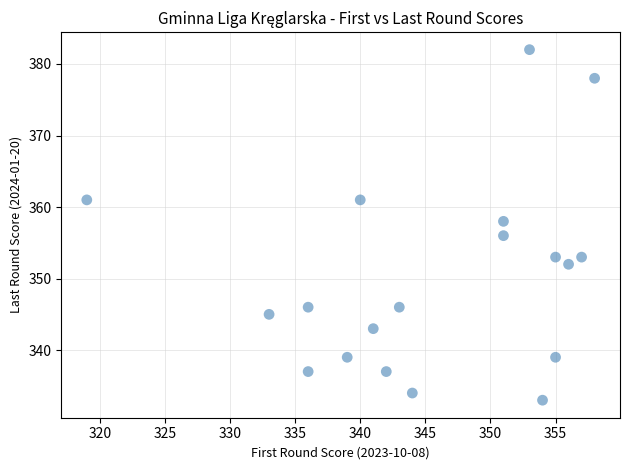

What is the range of Y values (max minus min)?

49